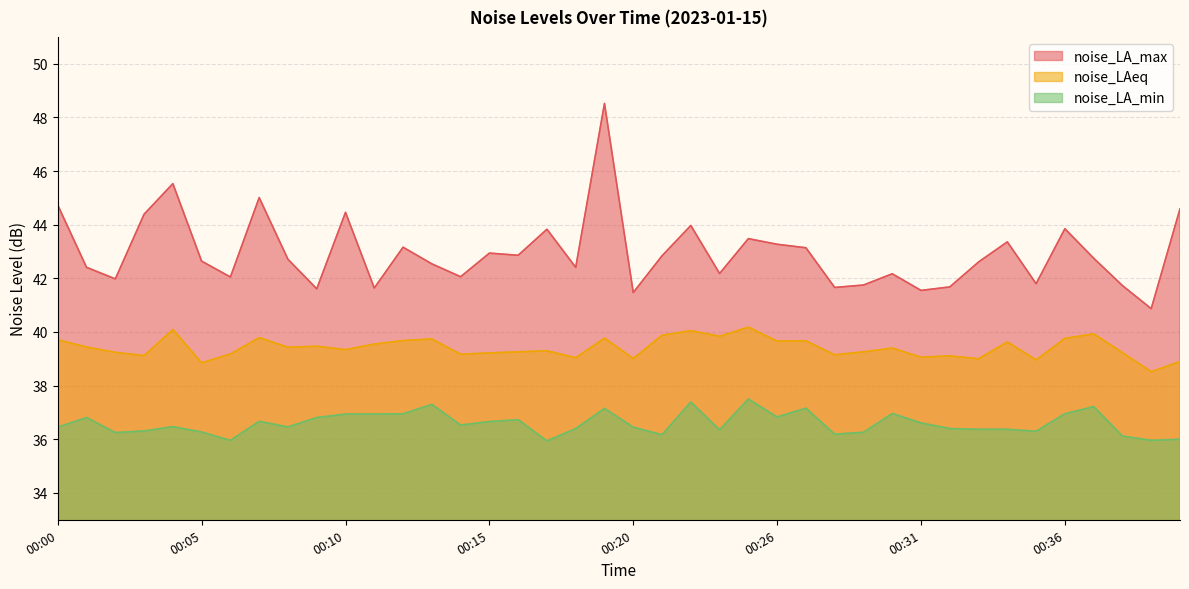

What is the value of the noise_LA_max point at the 21st from the left?

41.5